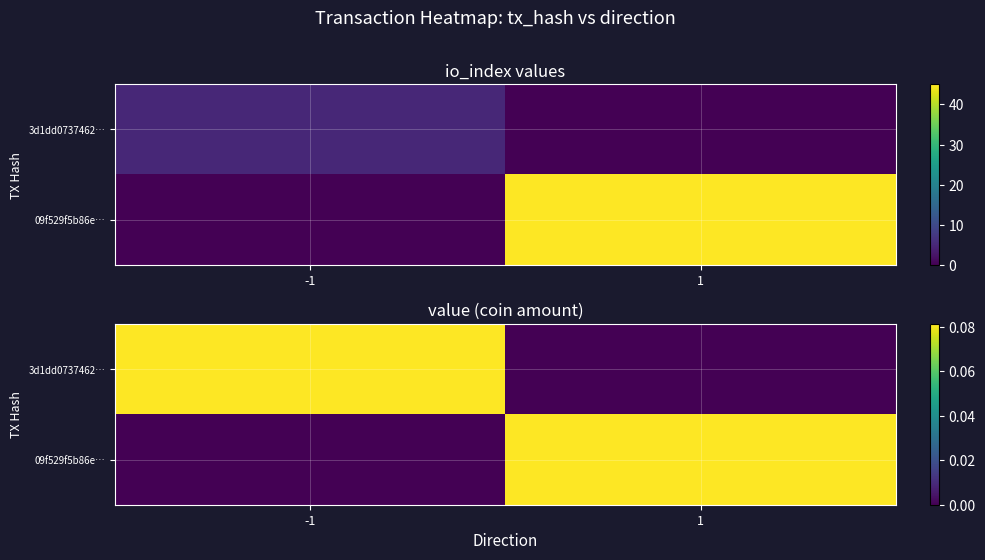

How many values in 3d1dd0737462… are above zero?

1